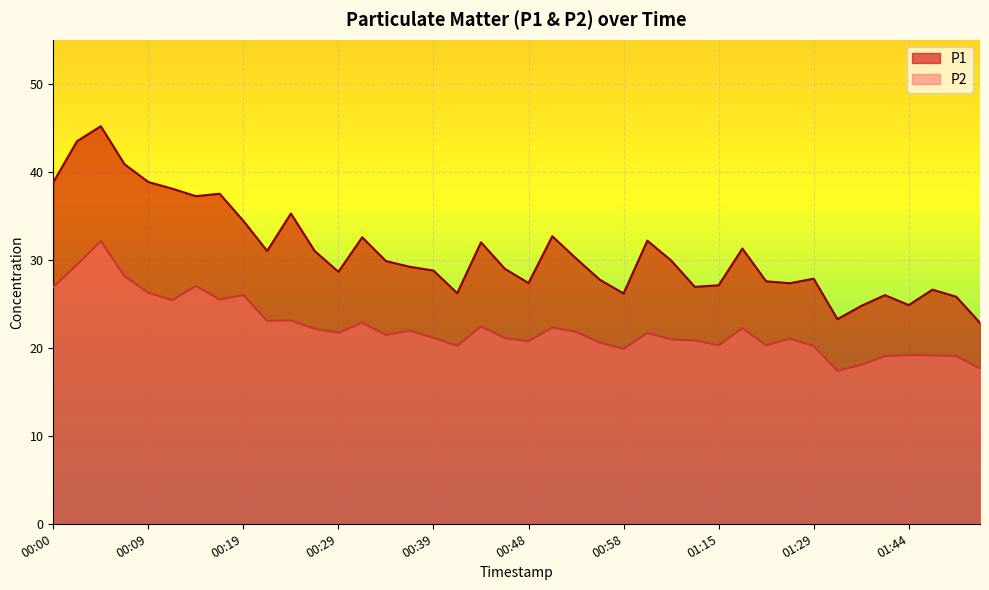

Is the value of P1 at 00:05 greater than the value of P2 at 00:07?

Yes